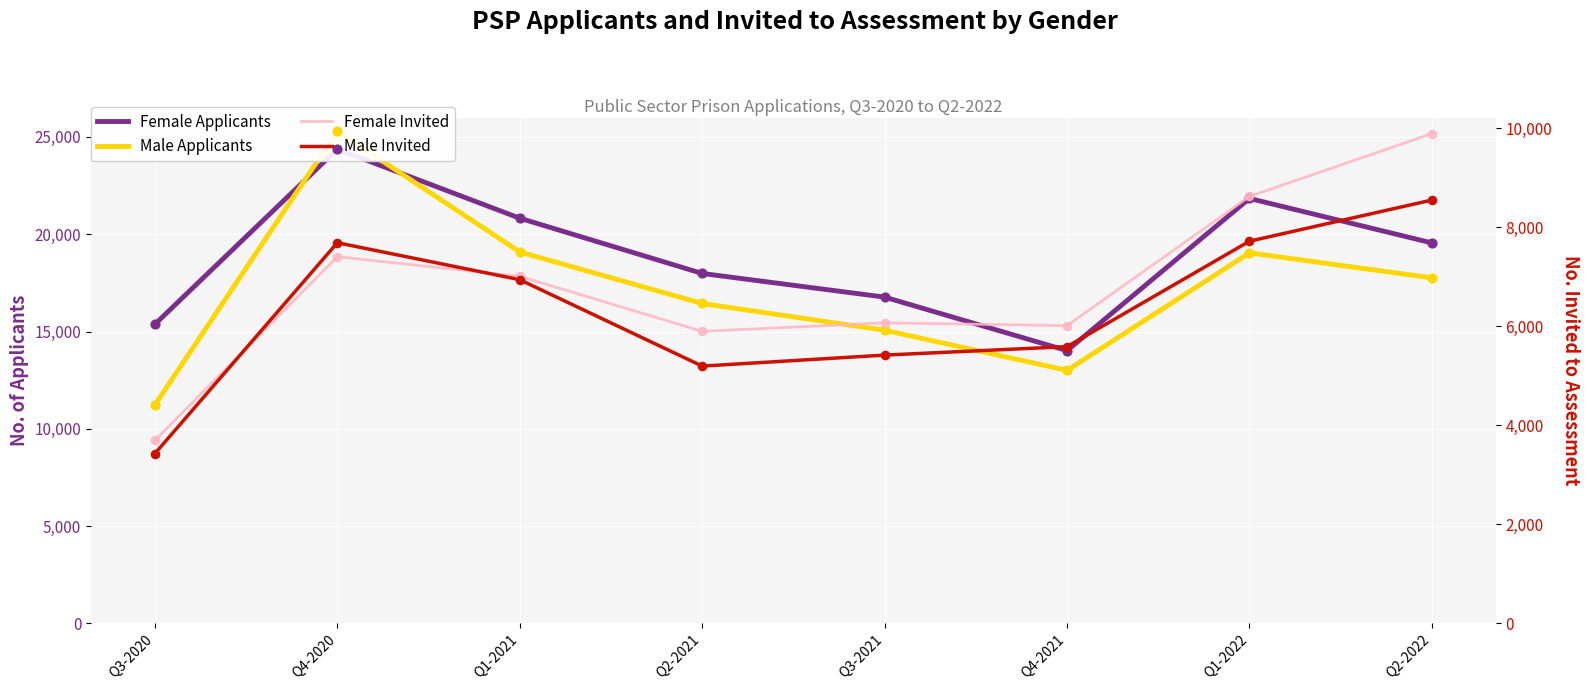

At which category is the sum across all series the highest?

Q4-2020